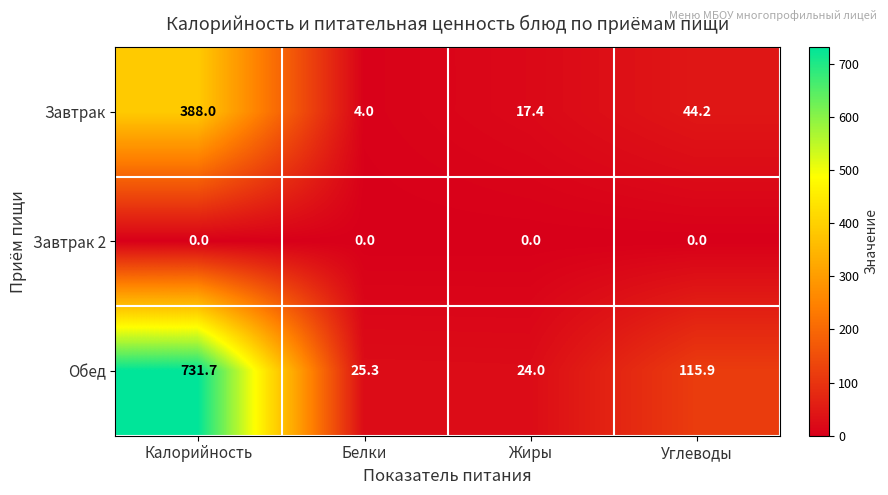

What is the sum of the Обед values at Жиры and Углеводы?

139.9